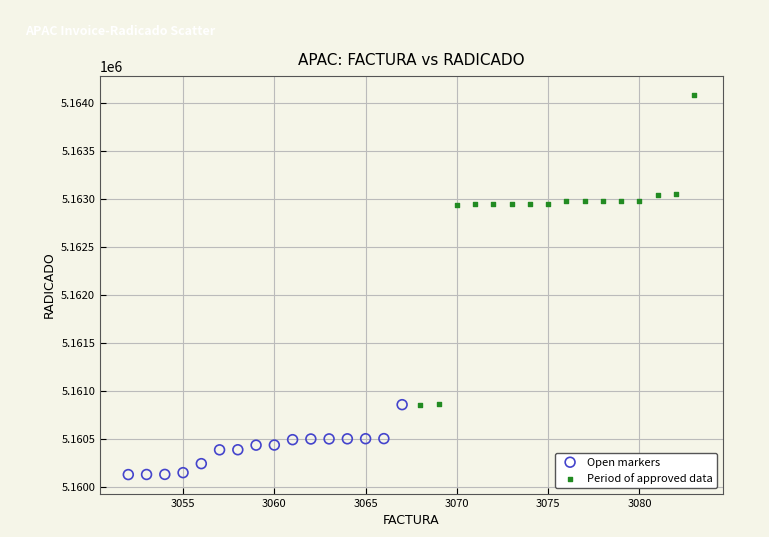

Which series contains the lowest Y value?

Open markers